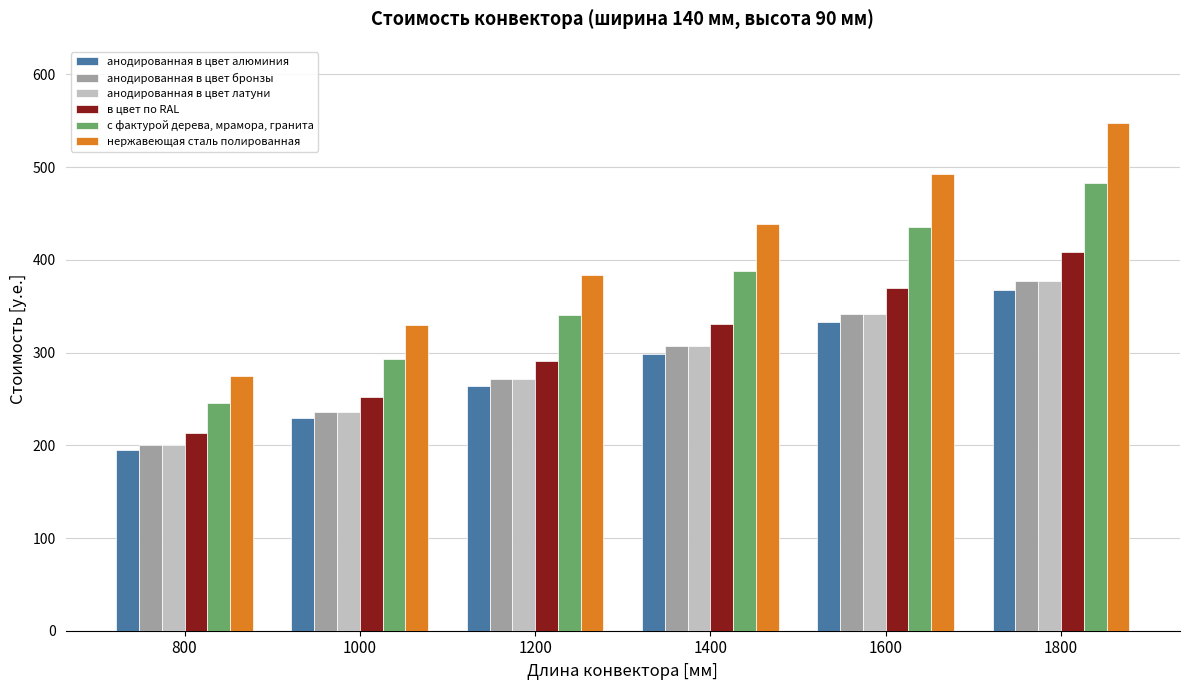

Reading left to right, transcribe all the data shown in this chart.

анодированная в цвет алюминия: 800=194.5	1000=229.0	1200=263.5	1400=298.0	1600=332.5	1800=367.0
анодированная в цвет бронзы: 800=200.1	1000=235.6	1200=271.1	1400=306.6	1600=342.1	1800=377.6
анодированная в цвет латуни: 800=200.1	1000=235.6	1200=271.1	1400=306.6	1600=342.1	1800=377.6
в цвет по RAL: 800=213.0	1000=252.1	1200=291.2	1400=330.3	1600=369.5	1800=408.6
с фактурой дерева, мрамора, гранита: 800=246.0	1000=293.4	1200=340.7	1400=388.1	1600=435.5	1800=482.8
нержавеющая сталь полированная: 800=274.8	1000=329.4	1200=384.0	1400=438.6	1600=493.1	1800=547.7